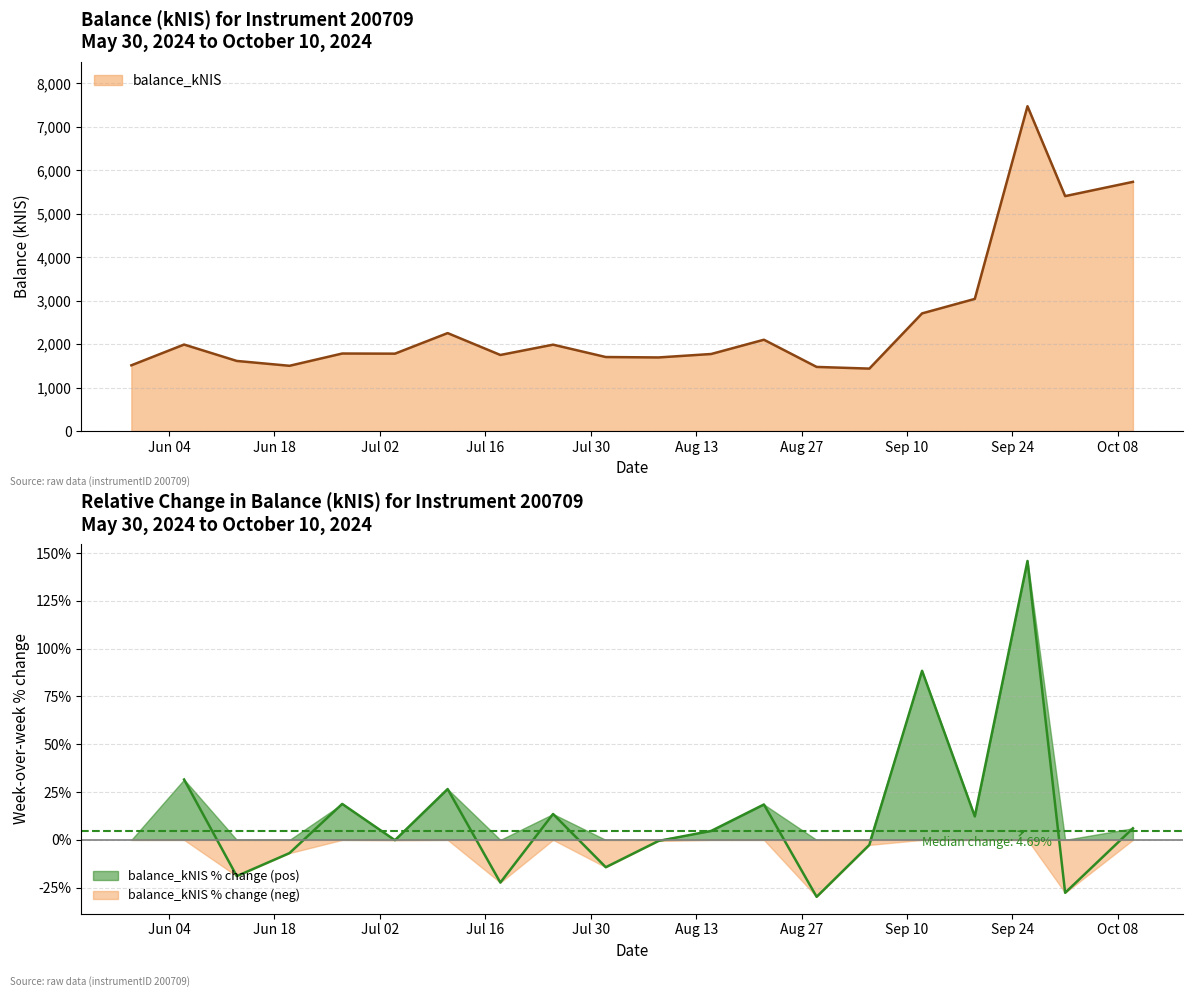

True or false: the data shows 7473.9 at 2024-09-26.

True